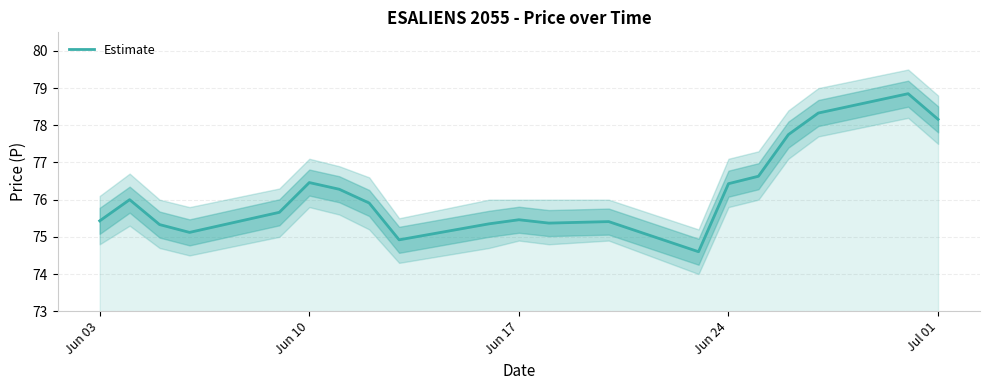

At which label does Estimate first exceed 75?

Jun 03